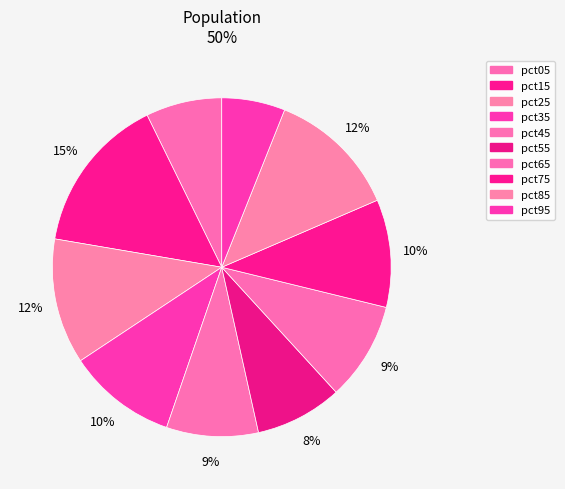

Count the number of slices in the pie.

10